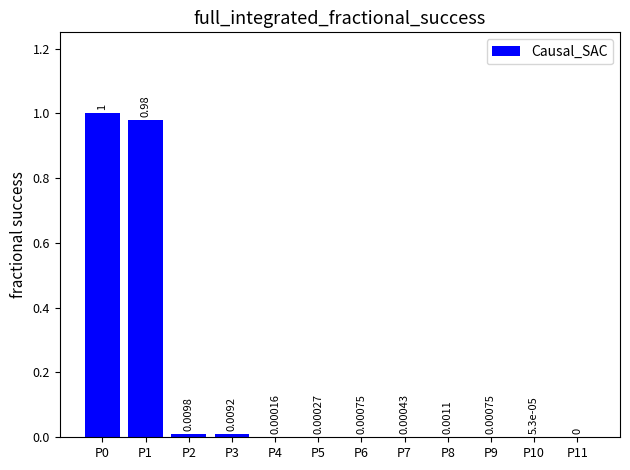

What is the sum of all values?

2.0